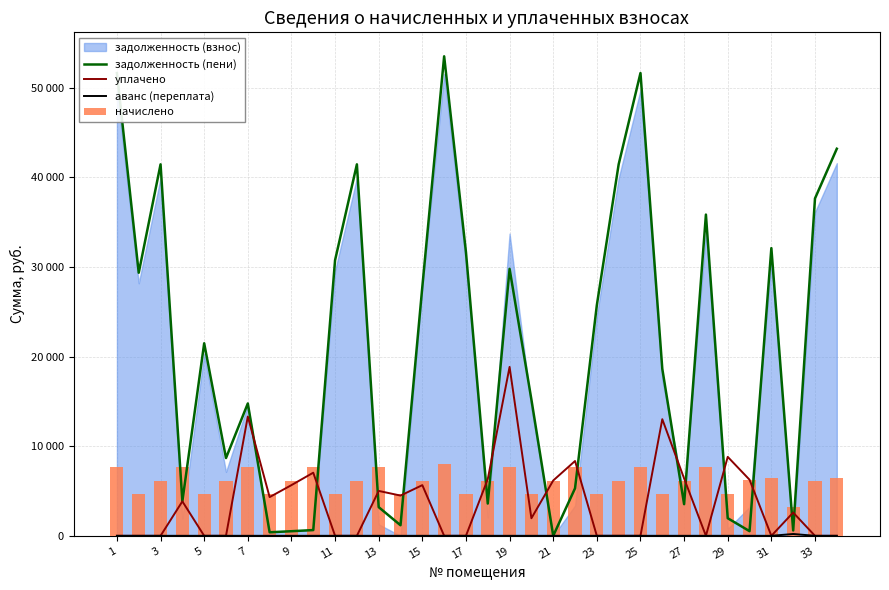

What is the value of the уплачено bar at the 4th from the left?

3843.7